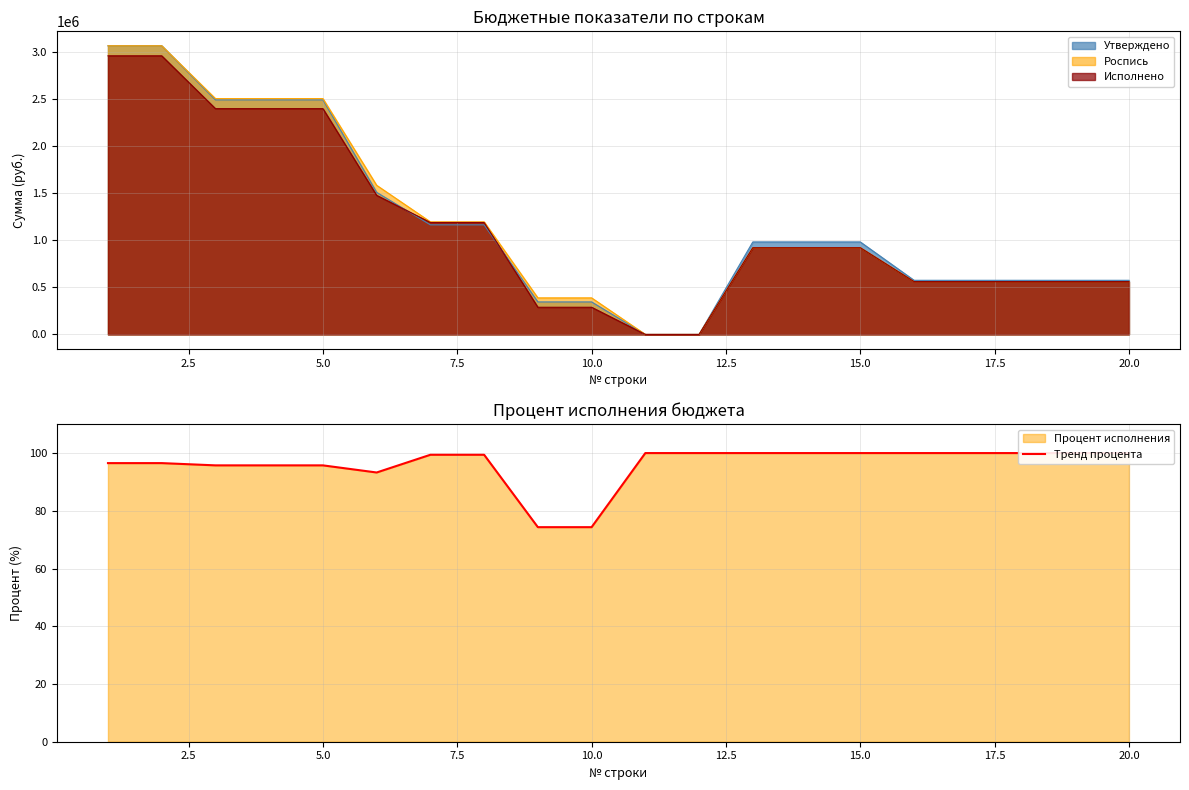

What is the value of the 16th point from the left?

100.0